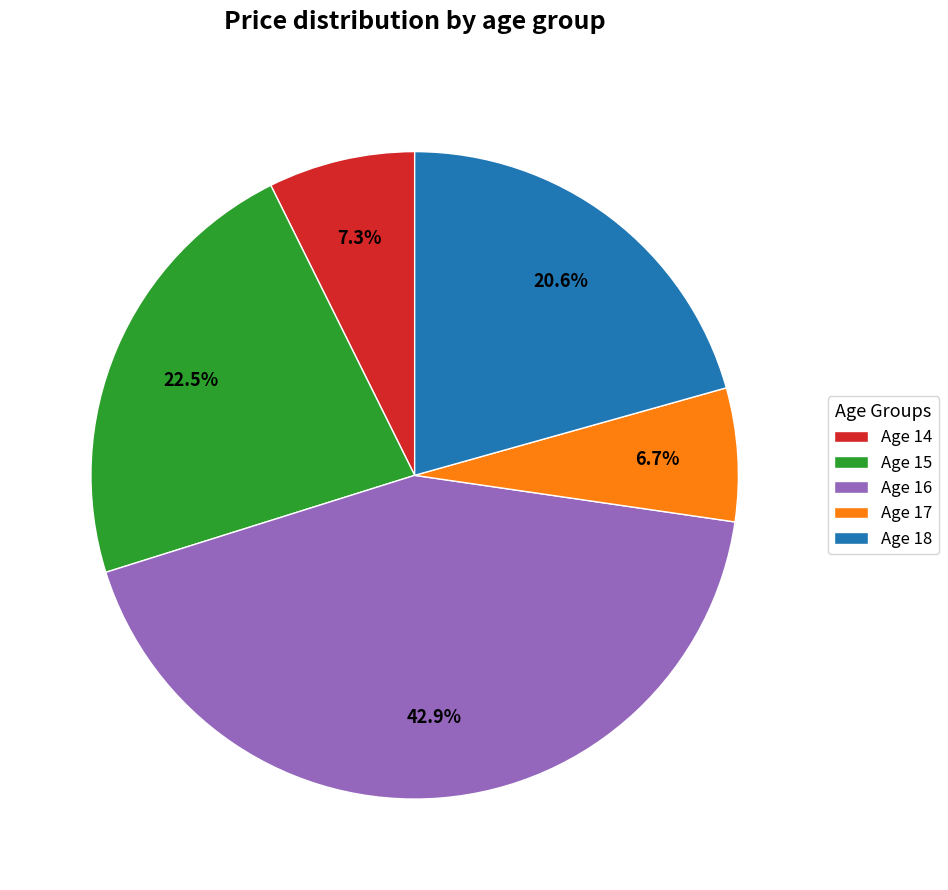

Is there a majority slice in this chart?

No